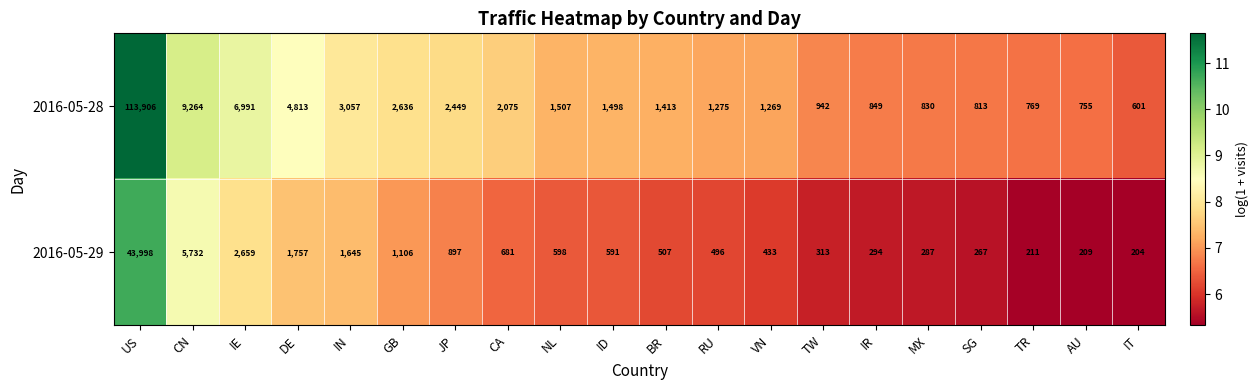

What is the difference between the 2016-05-28 values at BR and JP?

1036